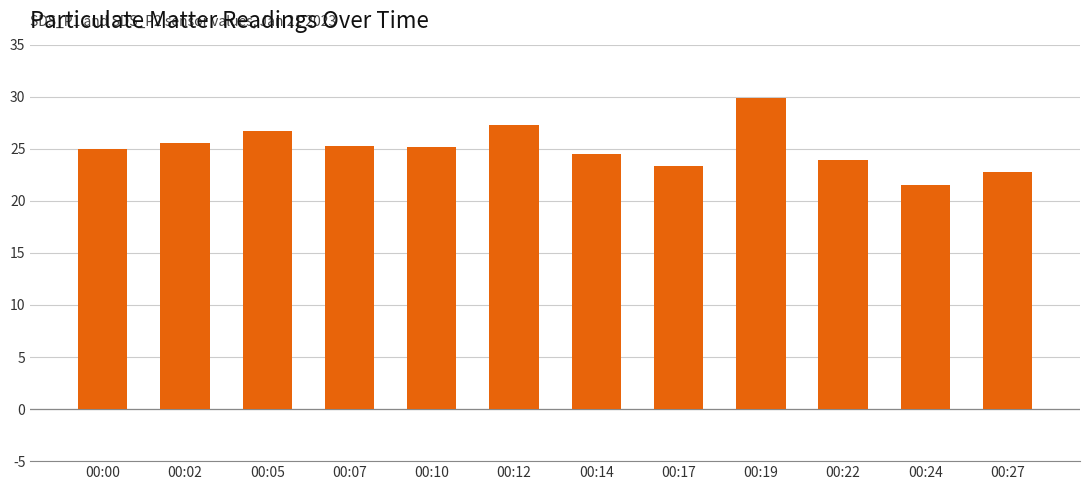

How many categories are shown in the chart?

12